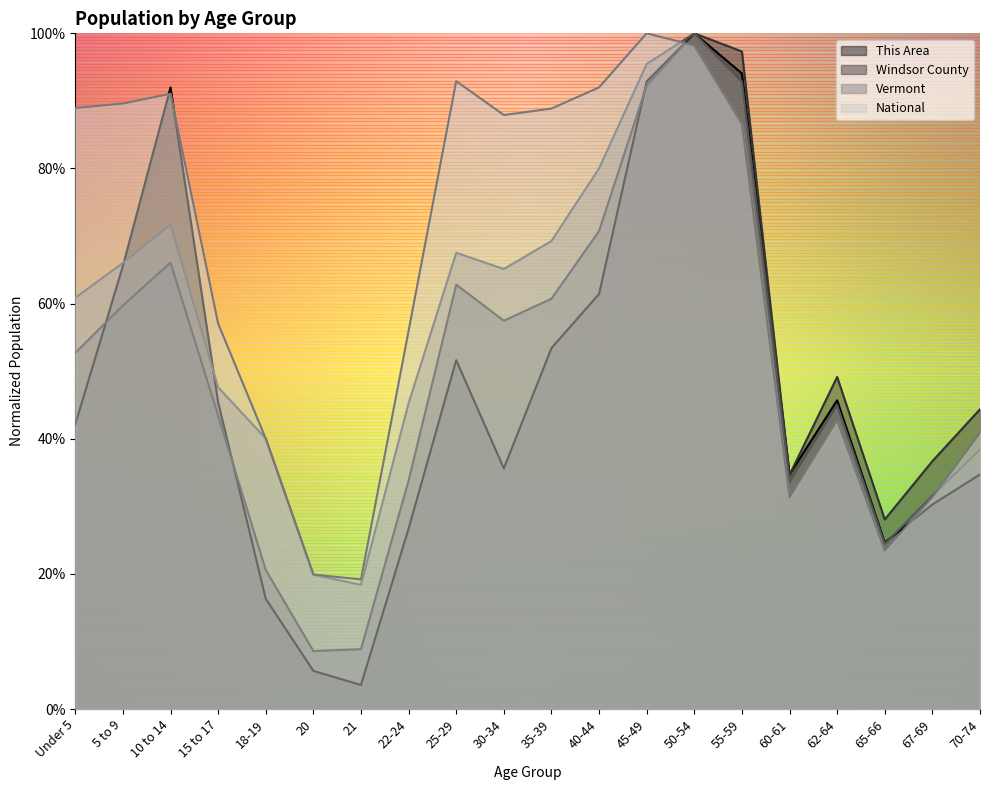

Does the chart display data point markers on the line(s)?

No